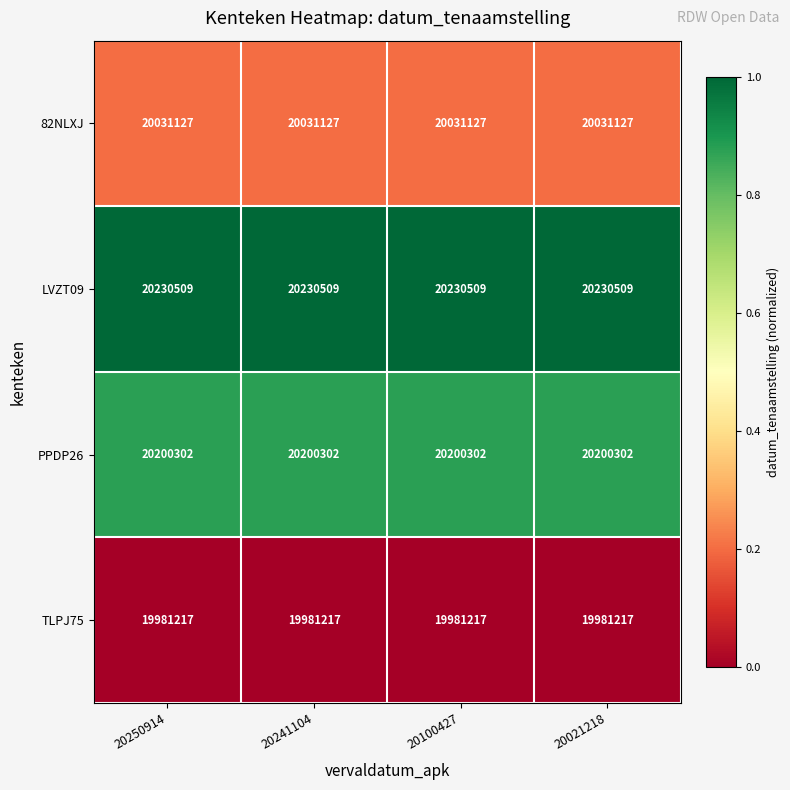

What is the greatest value displayed?

20230509